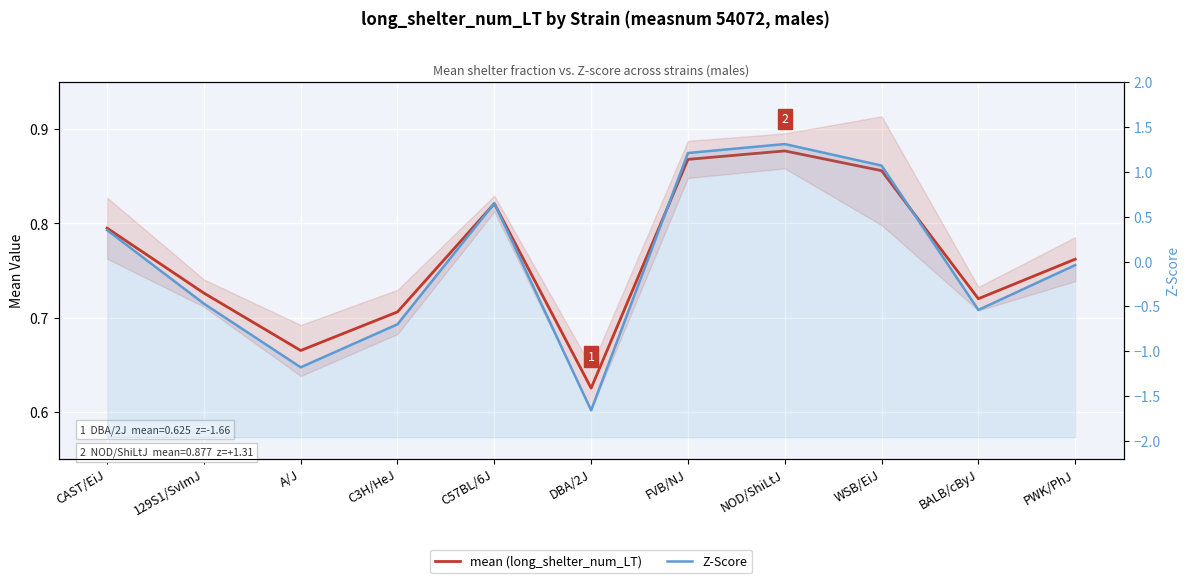

Is the value of mean (long_shelter_num_LT) at CAST/EiJ greater than the value of Z-Score at DBA/2J?

Yes